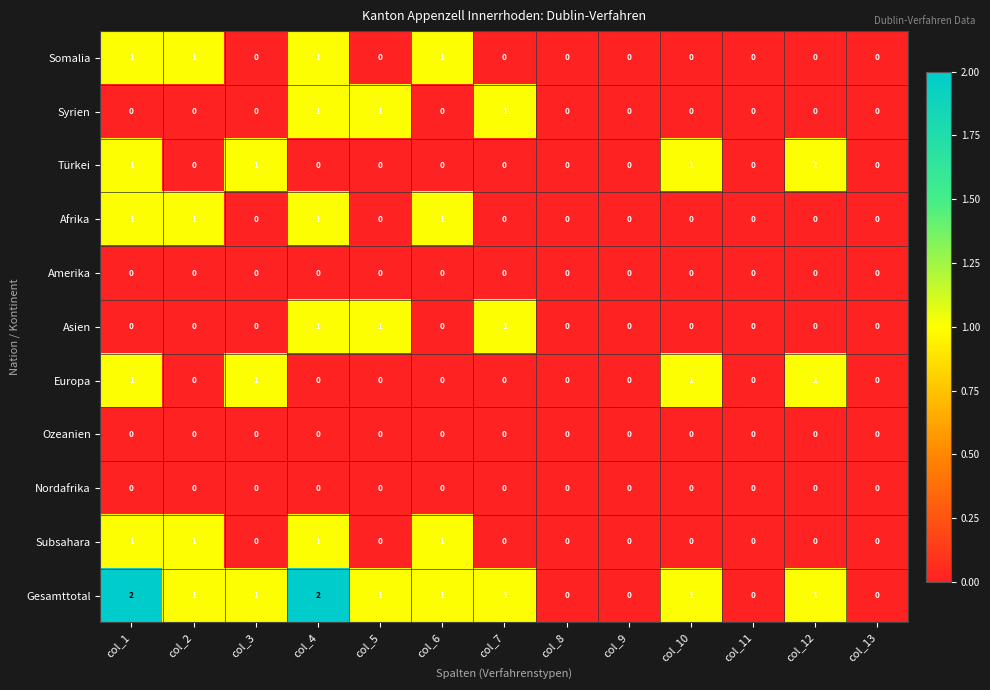

Is it true that Asien equals 0 at col_8?

True